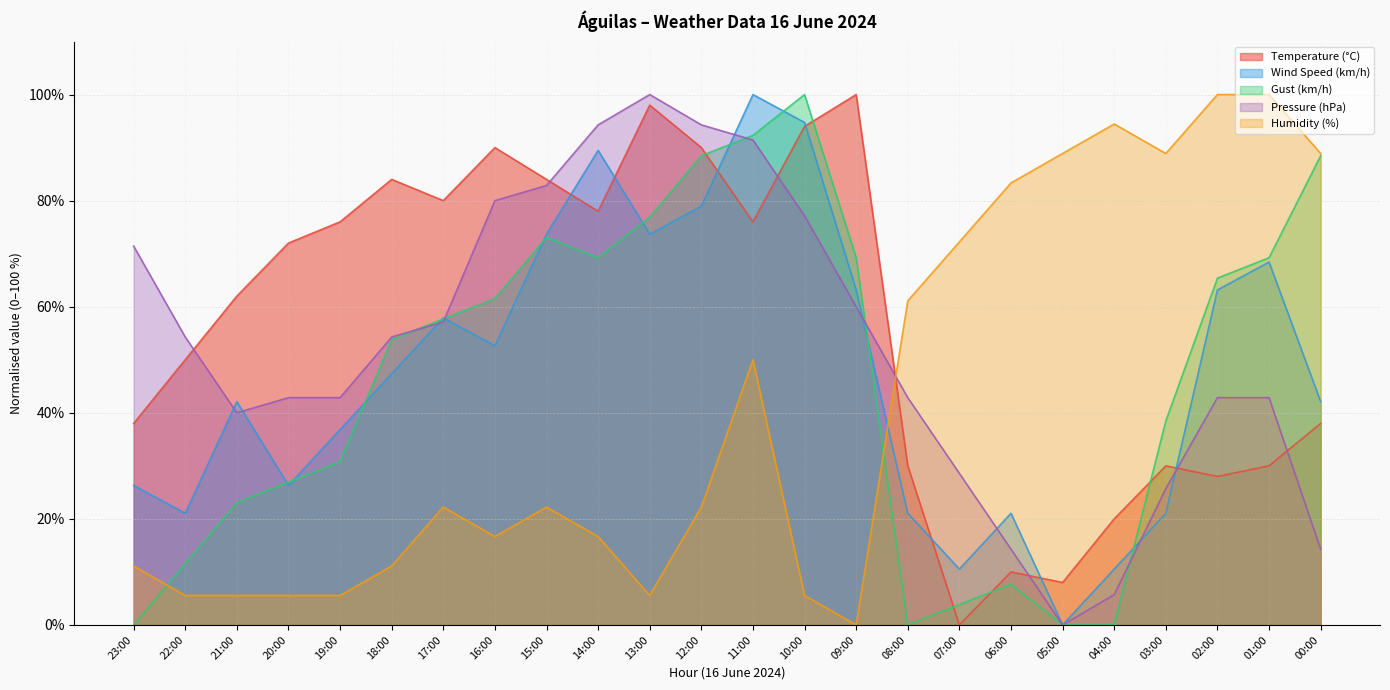

How many lines are shown in the chart?

5